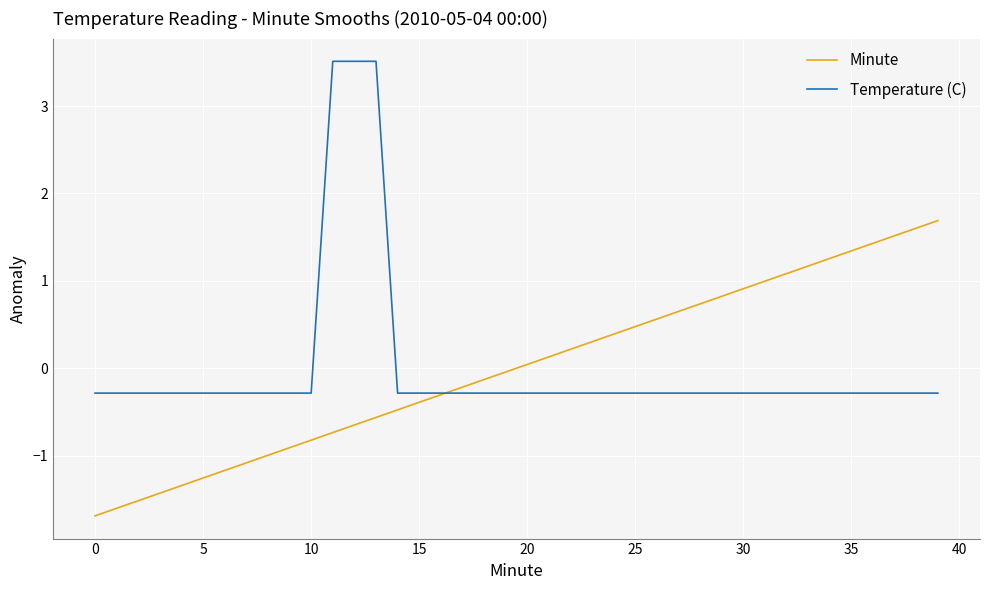

Rank the series by their maximum value, from lowest to highest.

Minute, Temperature (C)